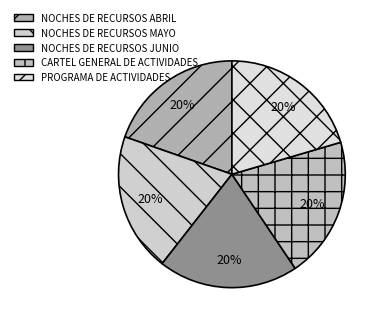

How many slices are in this pie chart?

5